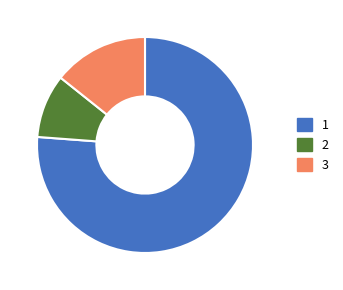

Which slice is the largest?

1